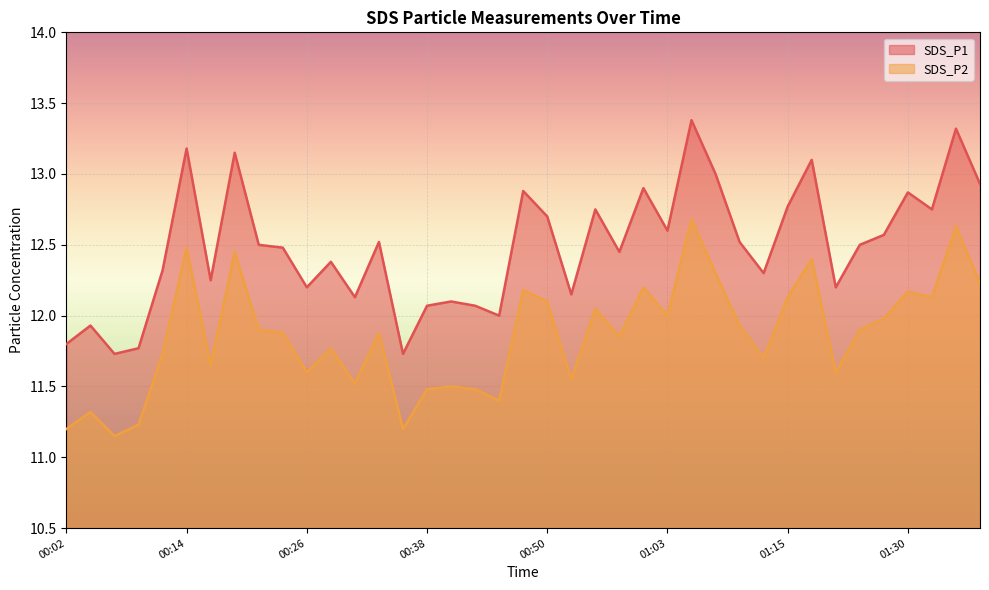

At how many categories does at least one series exceed 11?

39